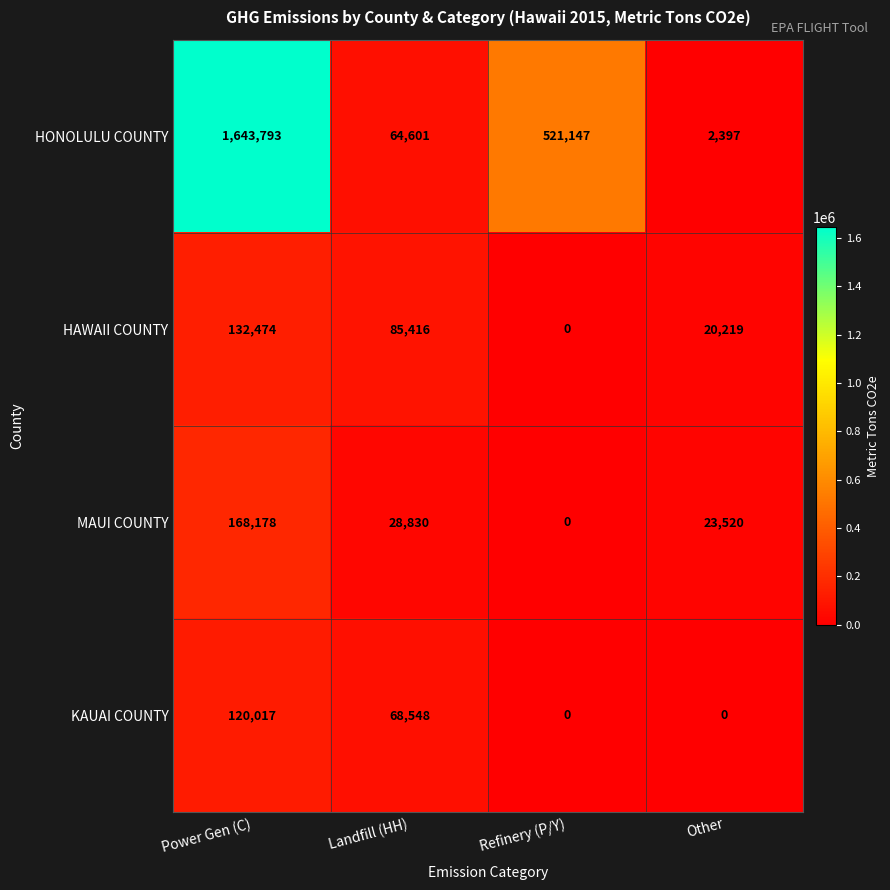

The value of HAWAII COUNTY at Refinery (P/Y) is 0. True or false?

True